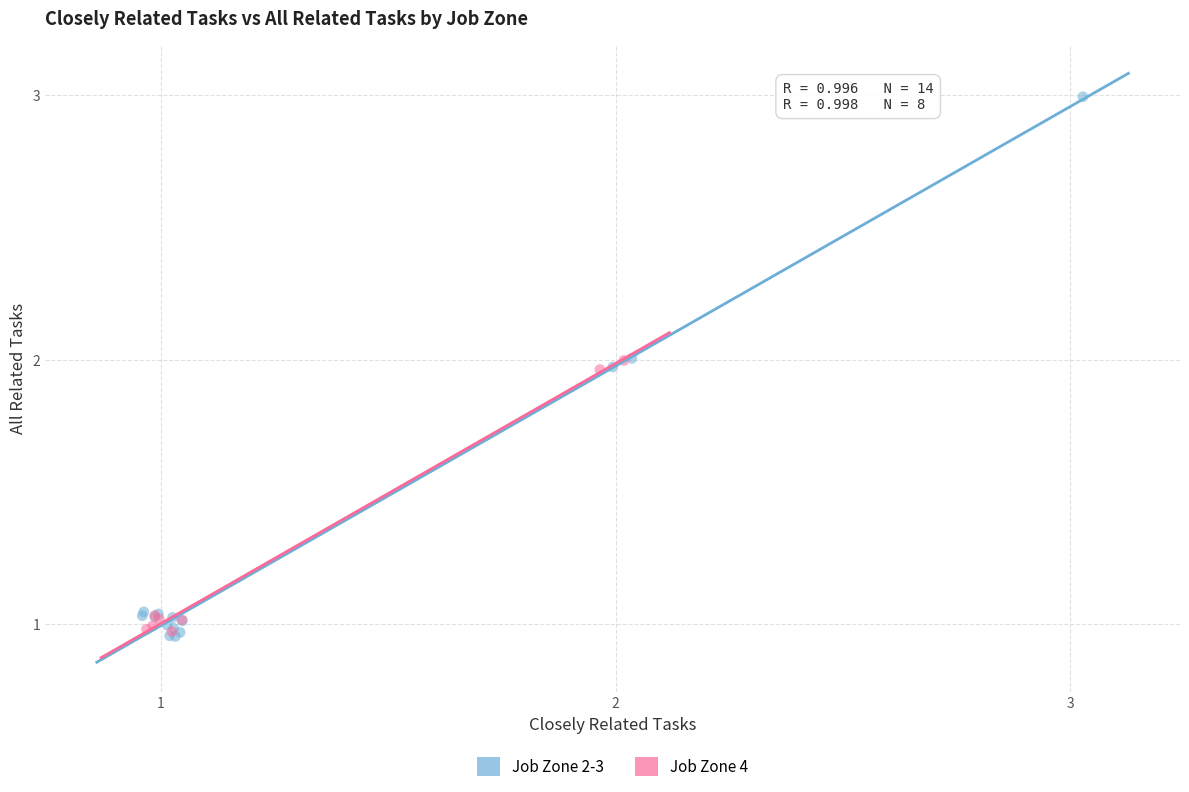

Which series has the widest spread of Y values?

Job Zone 2-3